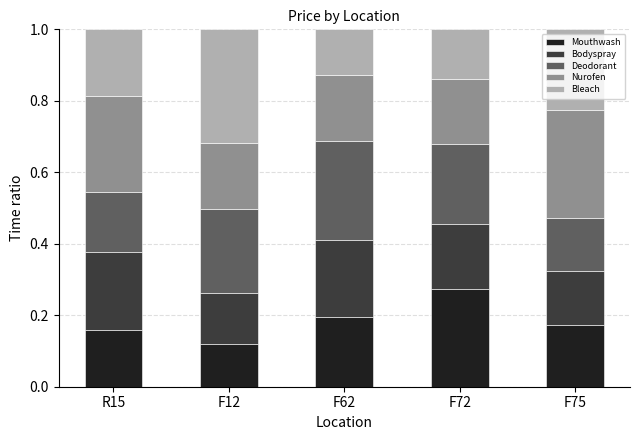

How many bars are there in total?

5